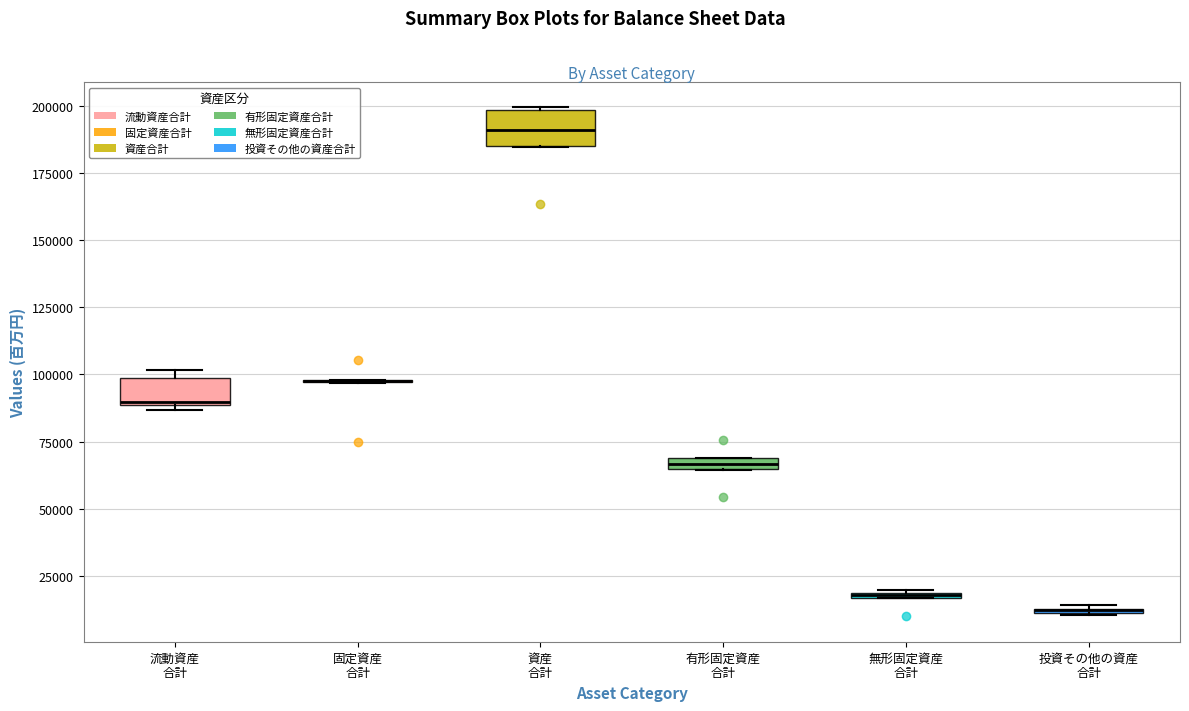

Where is the lower edge of the box for 投資その他の資産 合計 on the y-axis? The values are not printed on the chart, so give them approximately, as read against the axis.

10000